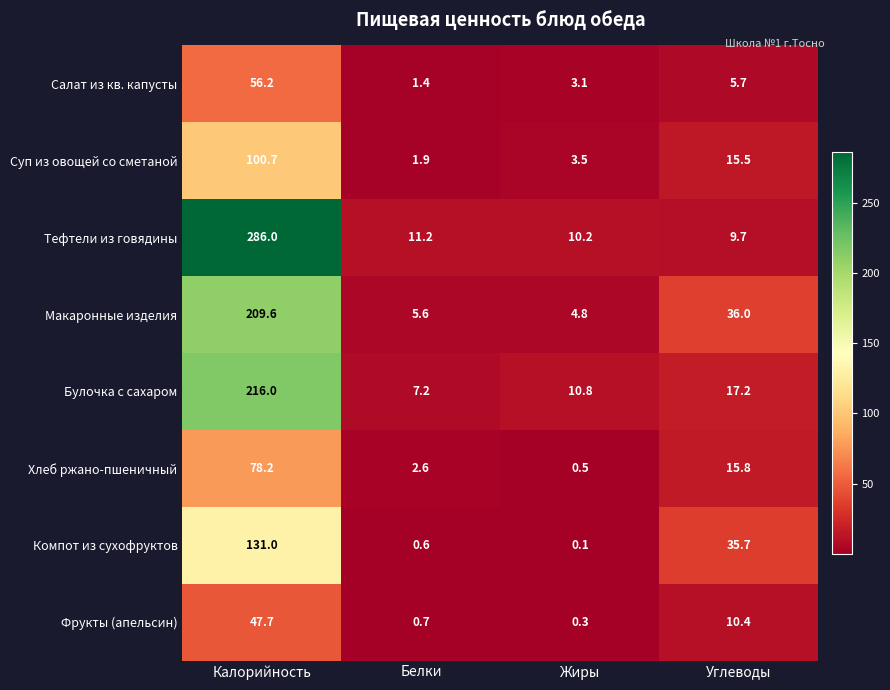

Between Калорийность and Белки, which series saw the biggest shift?

Тефтели из говядины